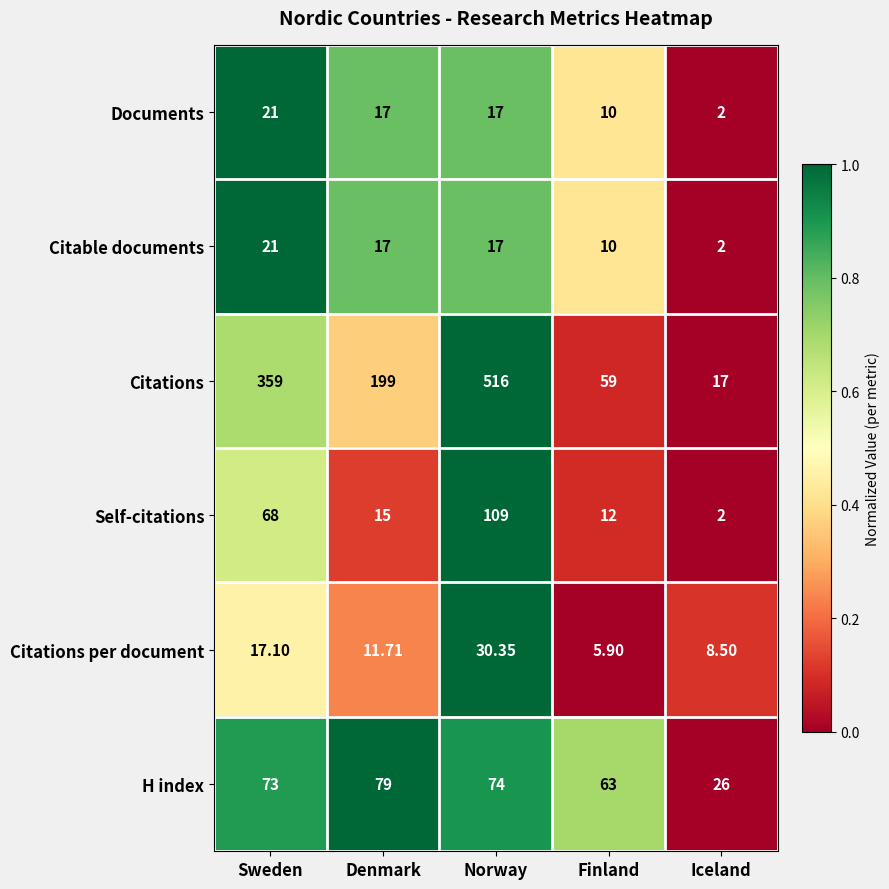

Which series has the largest total across all categories?

Citations